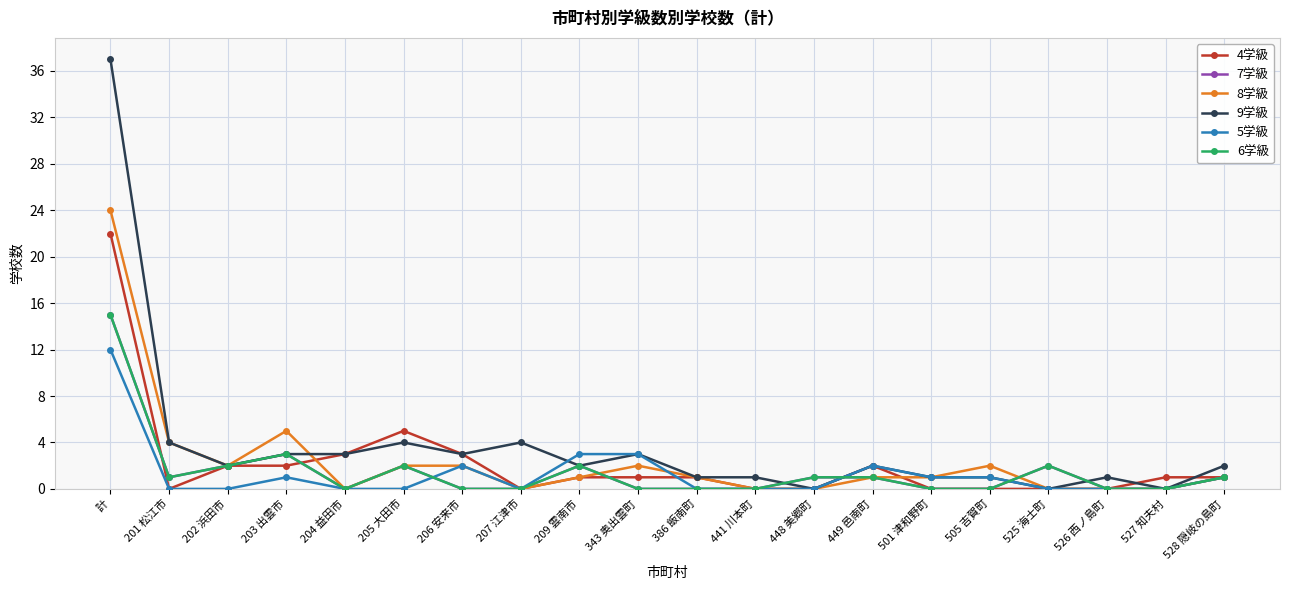

Where is the first local minimum for 5学級?

207 江津市